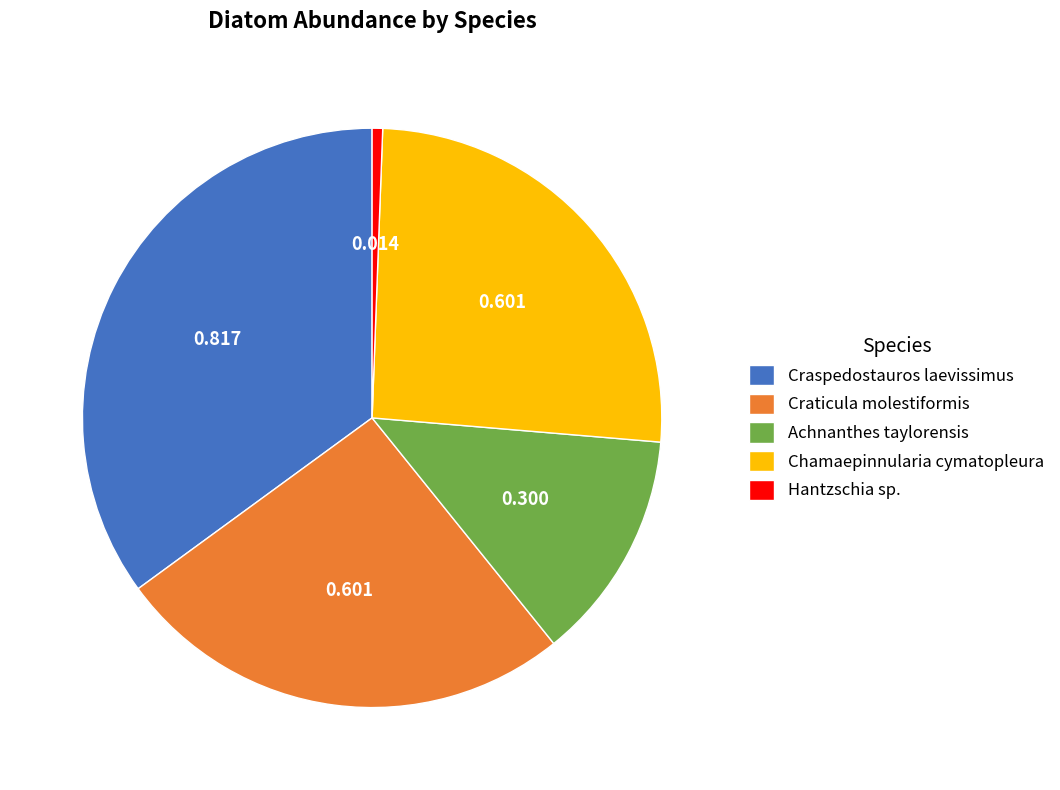

Which slice is the smallest?

Hantzschia sp.